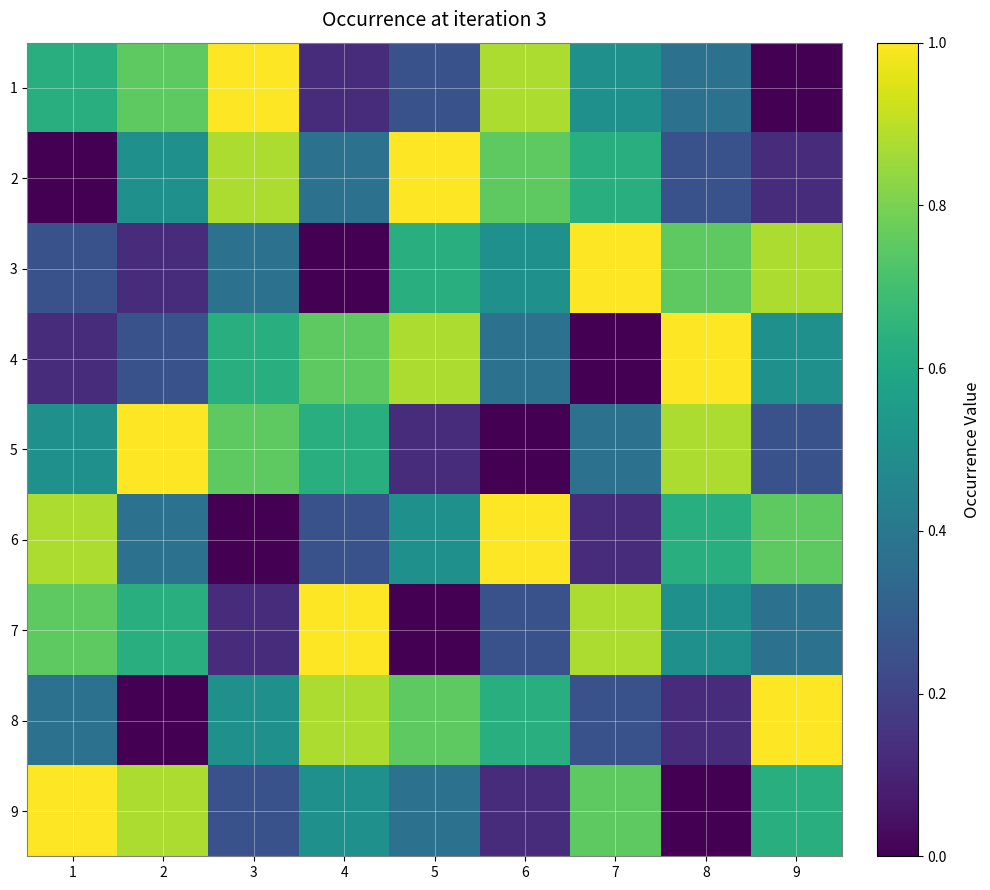

Count the number of categories in the chart.

9